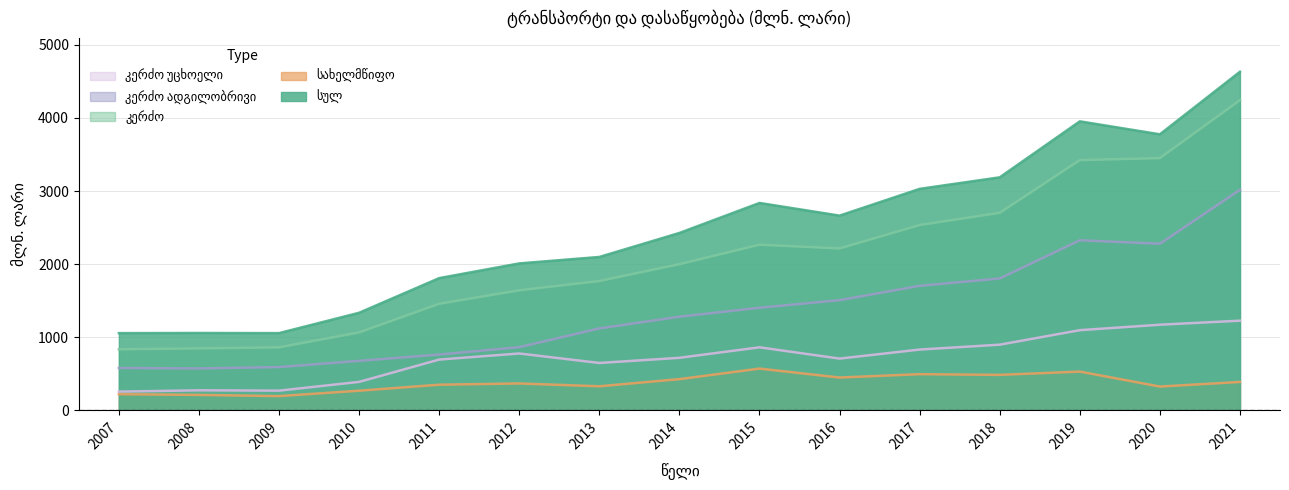

What is the difference between the maximum and minimum values in the კერძო series?

3408.7